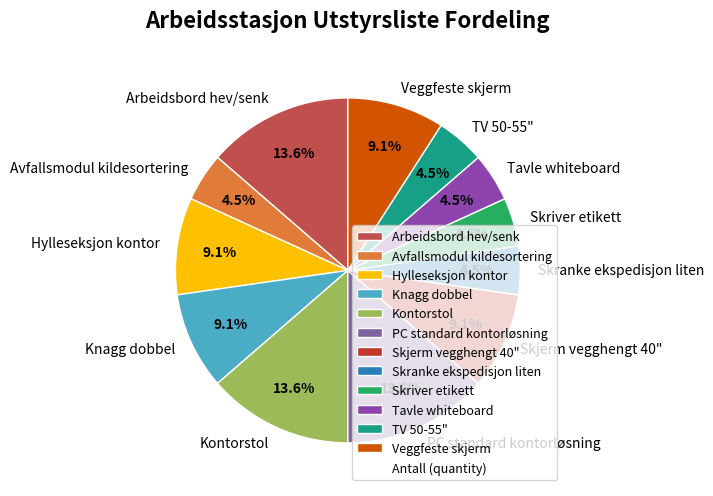

What portion of the pie excludes Arbeidsbord hev/senk?

86.4%